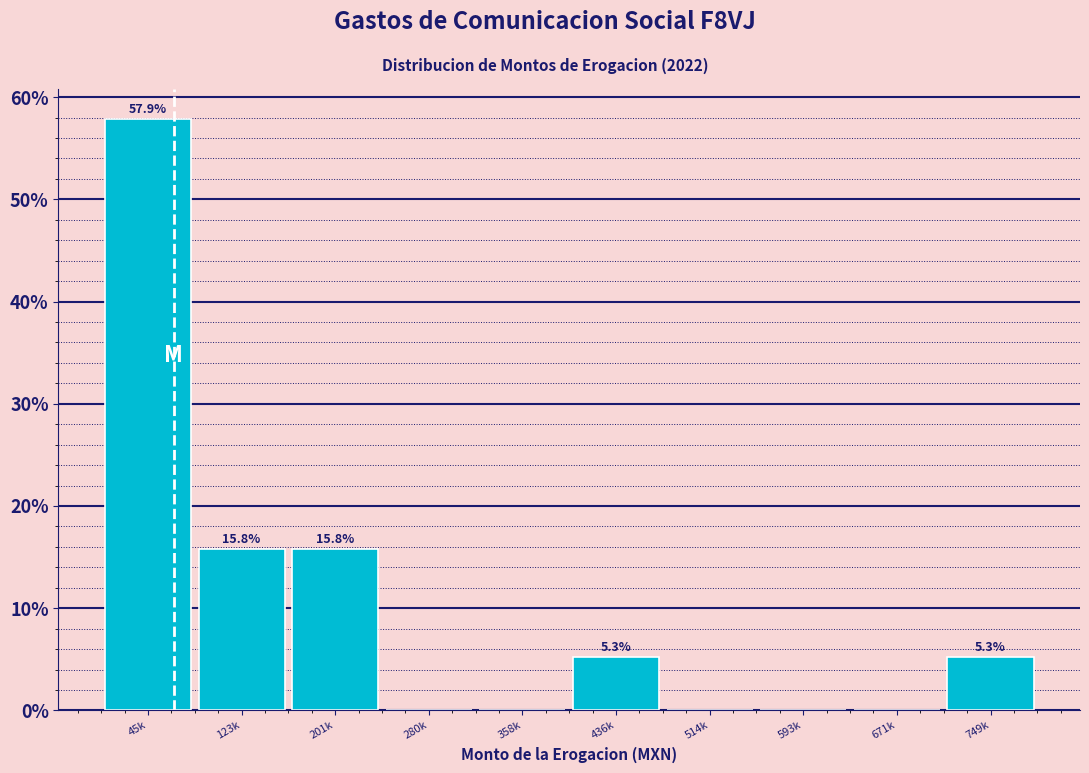

Reading left to right, list all the values displayed in this chart.

45k=57.9	123k=15.8	201k=15.8	280k=0.0	358k=0.0	436k=5.3	514k=0.0	593k=0.0	671k=0.0	749k=5.3